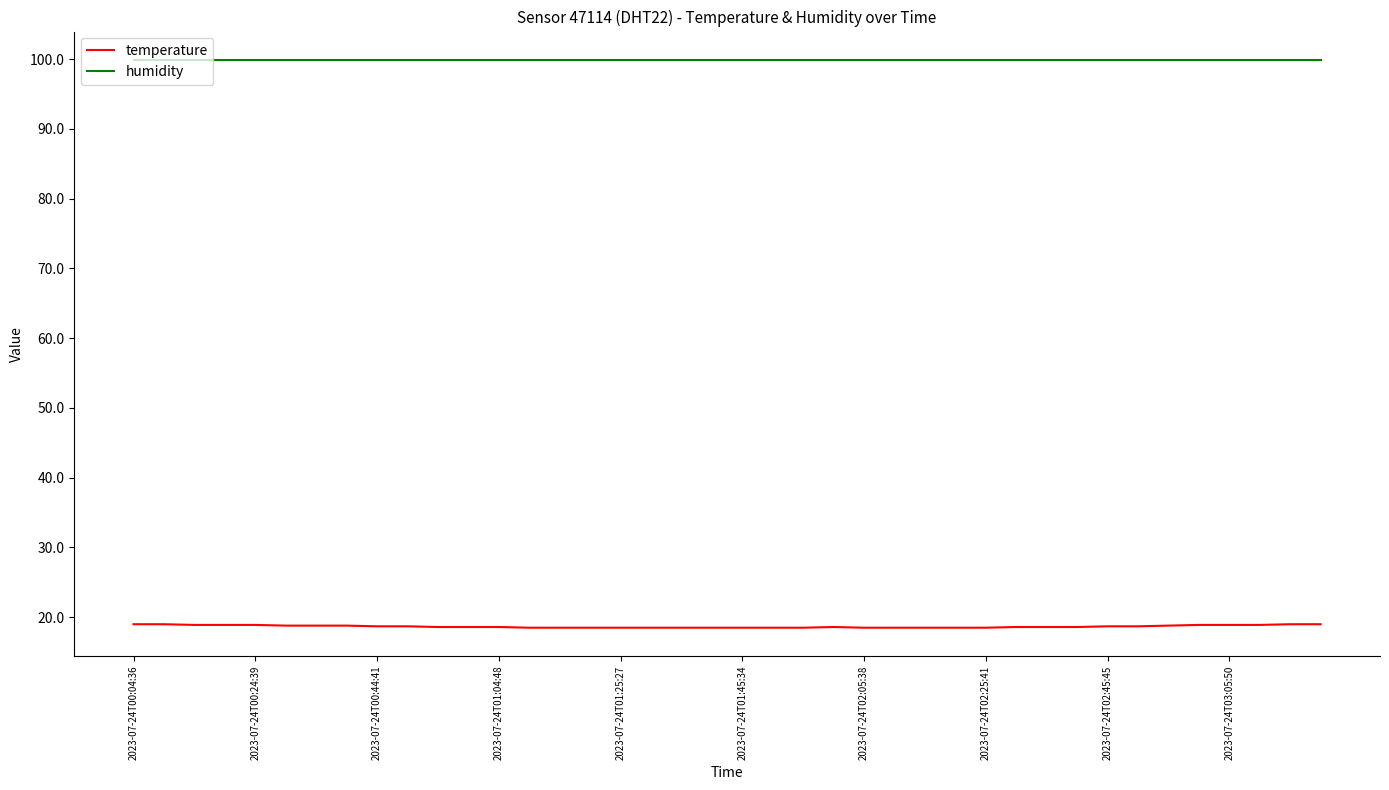

What is the minimum value for temperature?

18.5